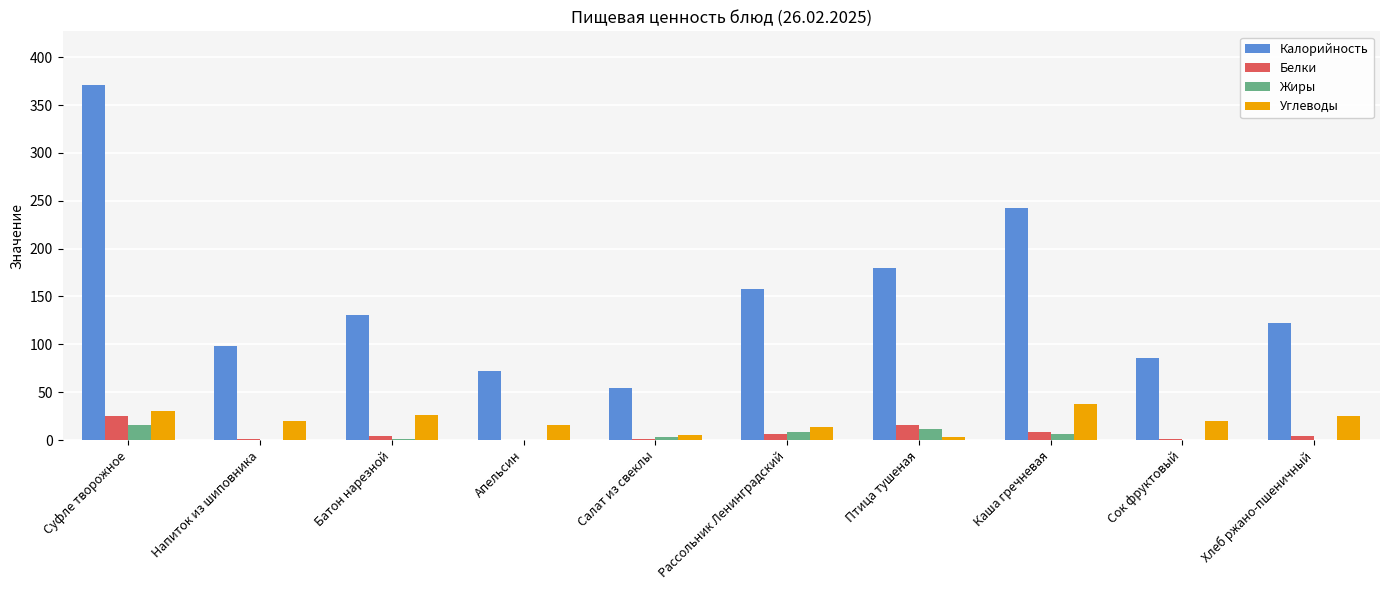

What is the average value of the Калорийность series?

151.5